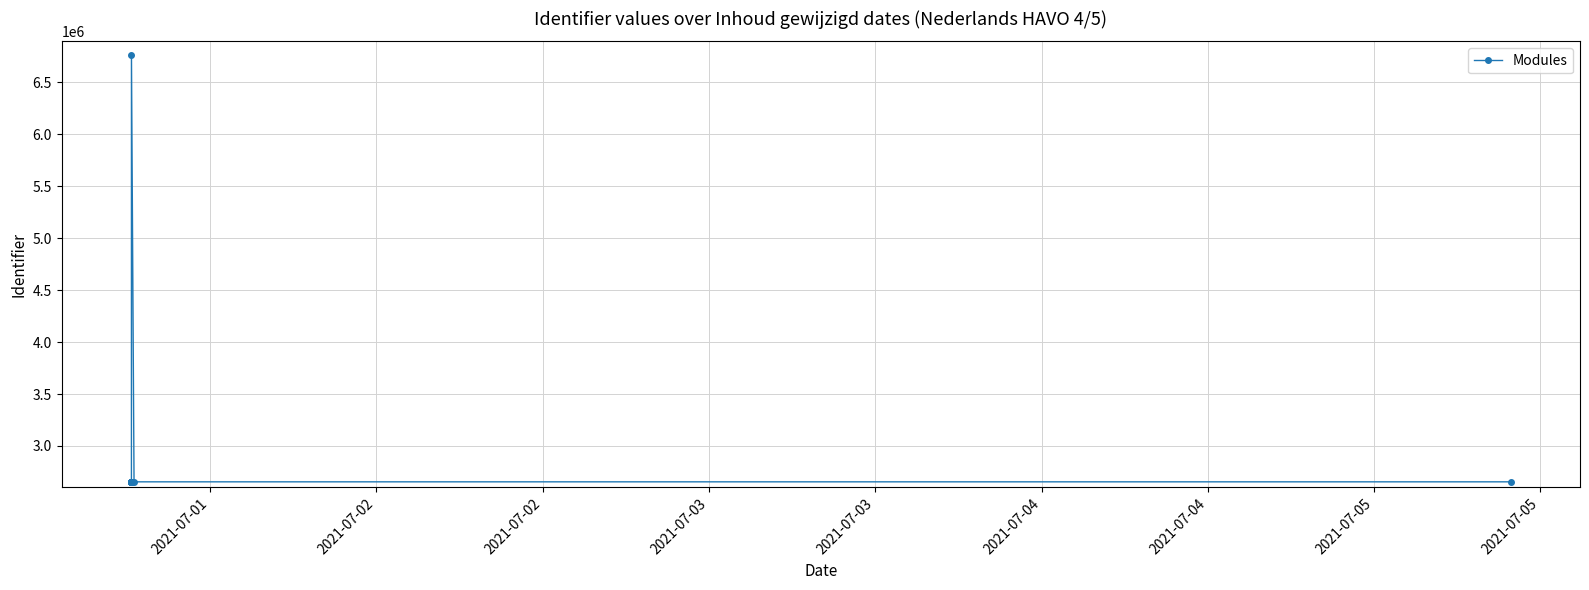

What is the difference between the maximum and second lowest values?

4105443